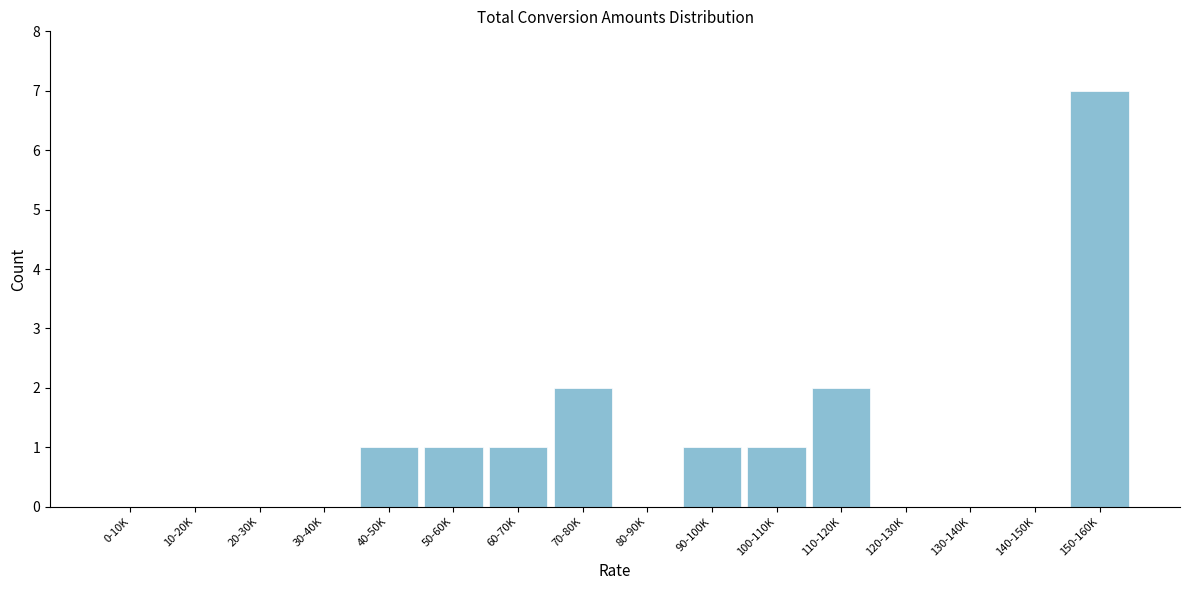

Reading left to right, what are all the values shown in this chart?

0-10K=0	10-20K=0	20-30K=0	30-40K=0	40-50K=1	50-60K=1	60-70K=1	70-80K=2	80-90K=0	90-100K=1	100-110K=1	110-120K=2	120-130K=0	130-140K=0	140-150K=0	150-160K=7